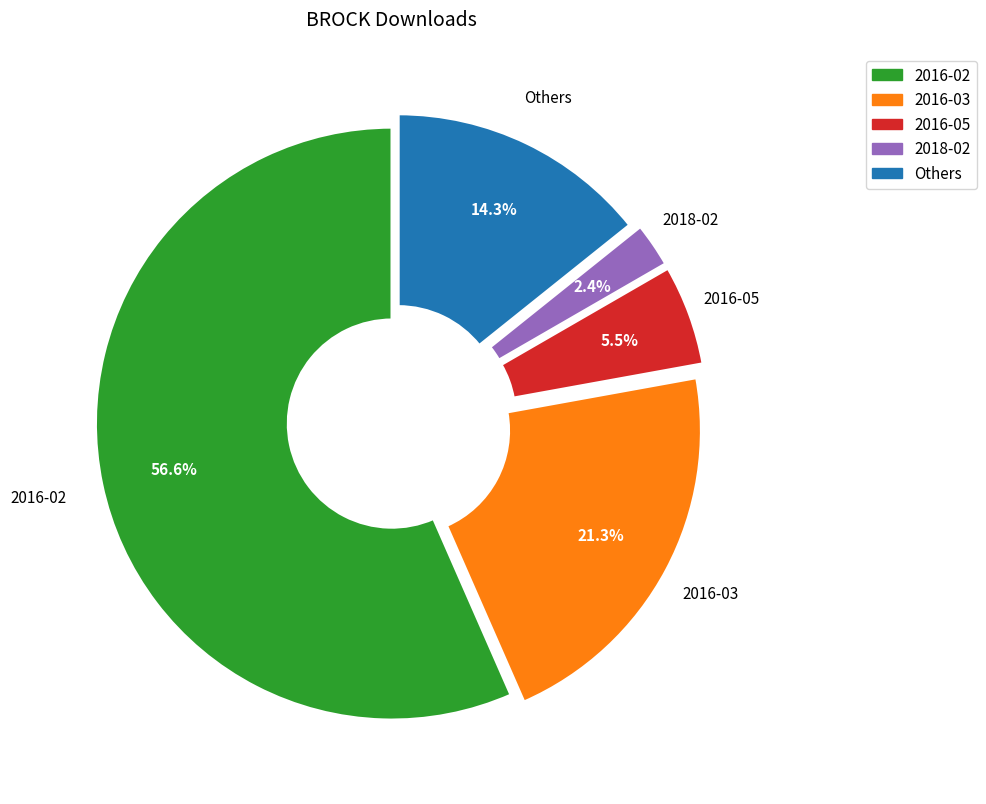

Is there a majority slice in this chart?

Yes